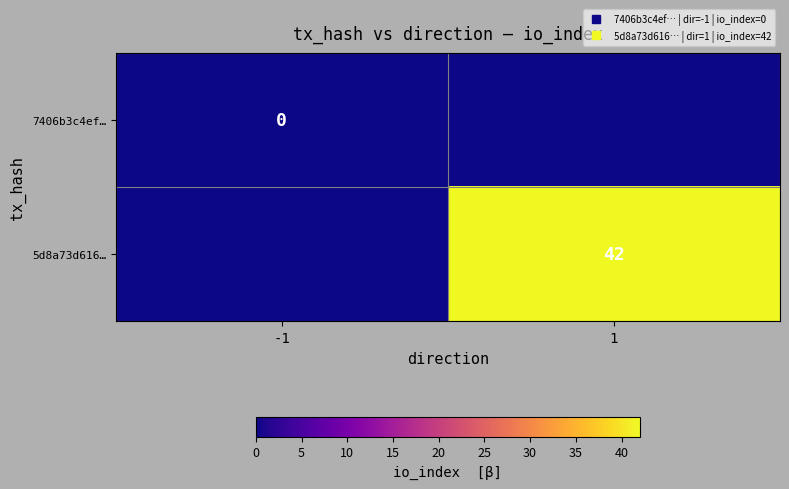

Which series has the widest spread of values?

5d8a73d616…